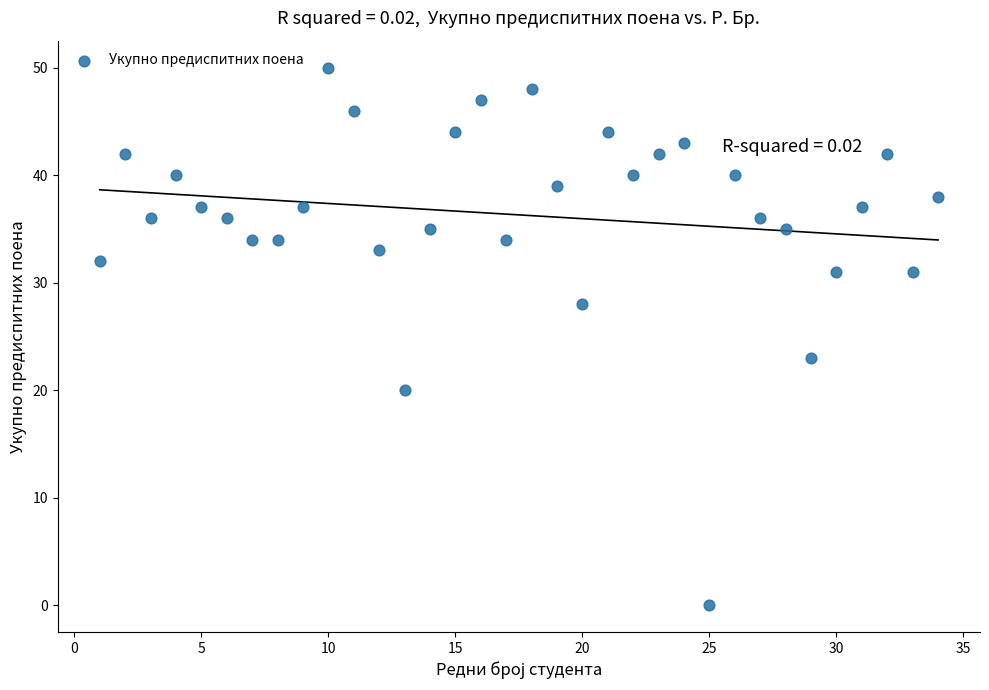

What Y value in the scatter plot is closest to 25?

23